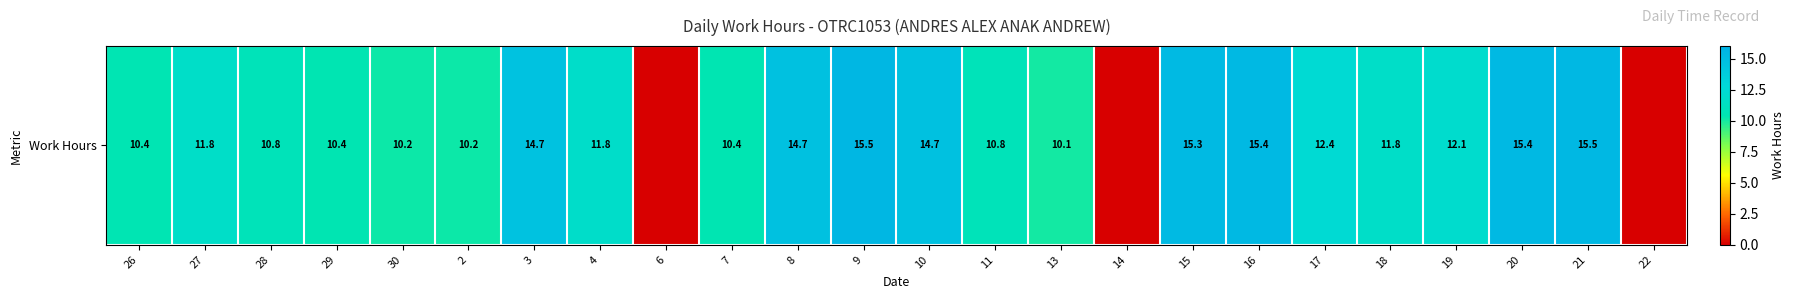

List the labels in order of value, smallest first.

6, 14, 22, 13, 30, 2, 7, 29, 26, 28, 11, 27, 18, 4, 19, 17, 3, 8, 10, 15, 16, 20, 21, 9